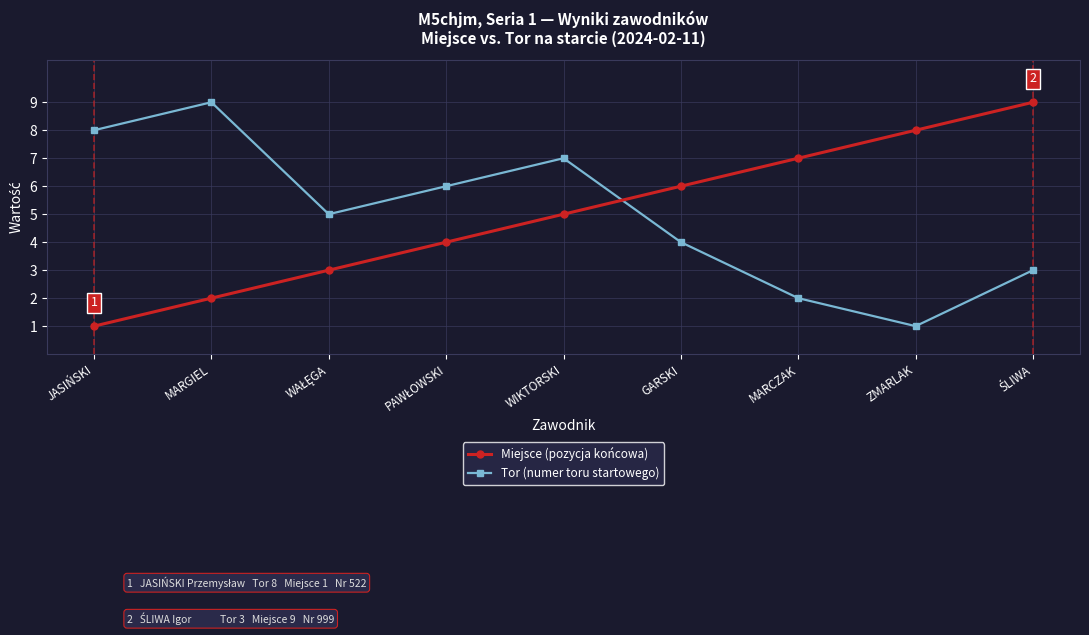

What position from the right is MARGIEL?

8